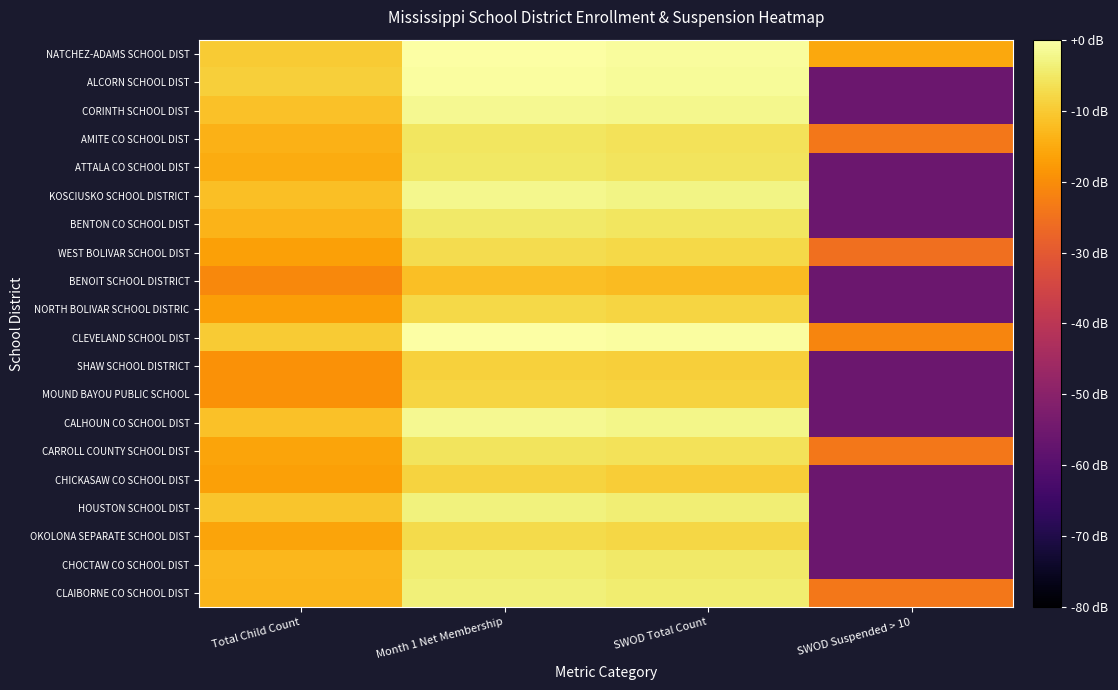

Rank the series at Month 1 Net Membership from highest to lowest value.

CLEVELAND SCHOOL DIST, NATCHEZ-ADAMS SCHOOL DIST, ALCORN SCHOOL DIST, CORINTH SCHOOL DIST, CALHOUN CO SCHOOL DIST, KOSCIUSKO SCHOOL DISTRICT, HOUSTON SCHOOL DIST, CLAIBORNE CO SCHOOL DIST, CHOCTAW CO SCHOOL DIST, BENTON CO SCHOOL DIST, ATTALA CO SCHOOL DIST, AMITE CO SCHOOL DIST, CARROLL COUNTY SCHOOL DIST, WEST BOLIVAR SCHOOL DIST, OKOLONA SEPARATE SCHOOL DIST, NORTH BOLIVAR SCHOOL DISTRIC, MOUND BAYOU PUBLIC SCHOOL, CHICKASAW CO SCHOOL DIST, SHAW SCHOOL DISTRICT, BENOIT SCHOOL DISTRICT